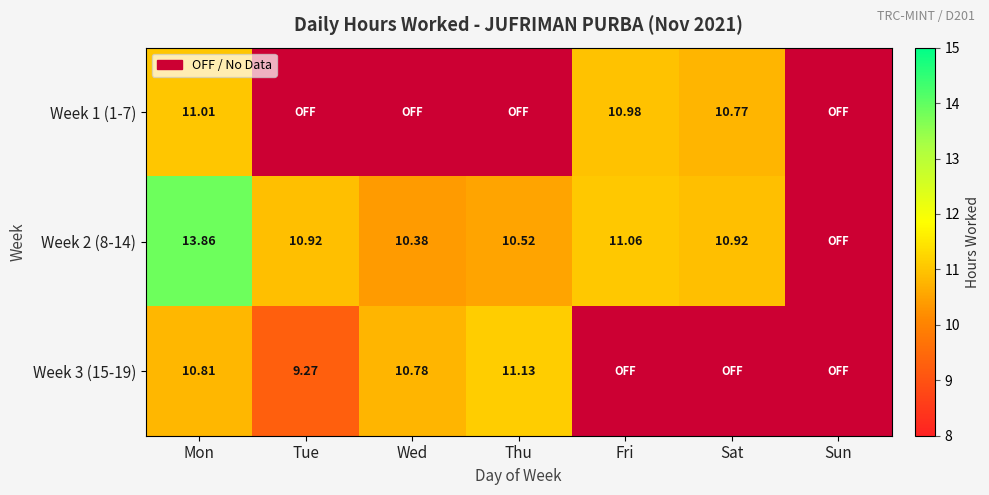

Which category has the highest value in the Week 1 (1-7) series?

Mon